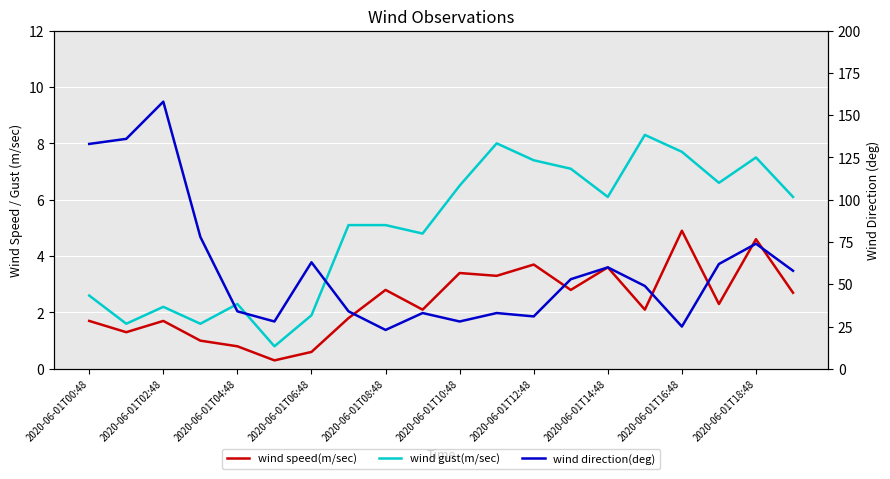

Is the value of wind direction(deg) at 2020-06-01T04:48 greater than the value of wind speed(m/sec) at 2020-06-01T06:48?

Yes